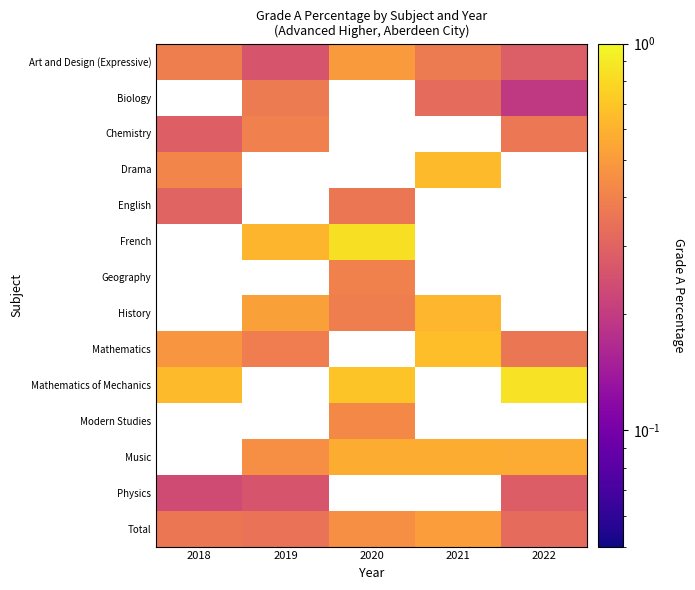

The value of Biology at 2021 is 0.6. True or false?

False